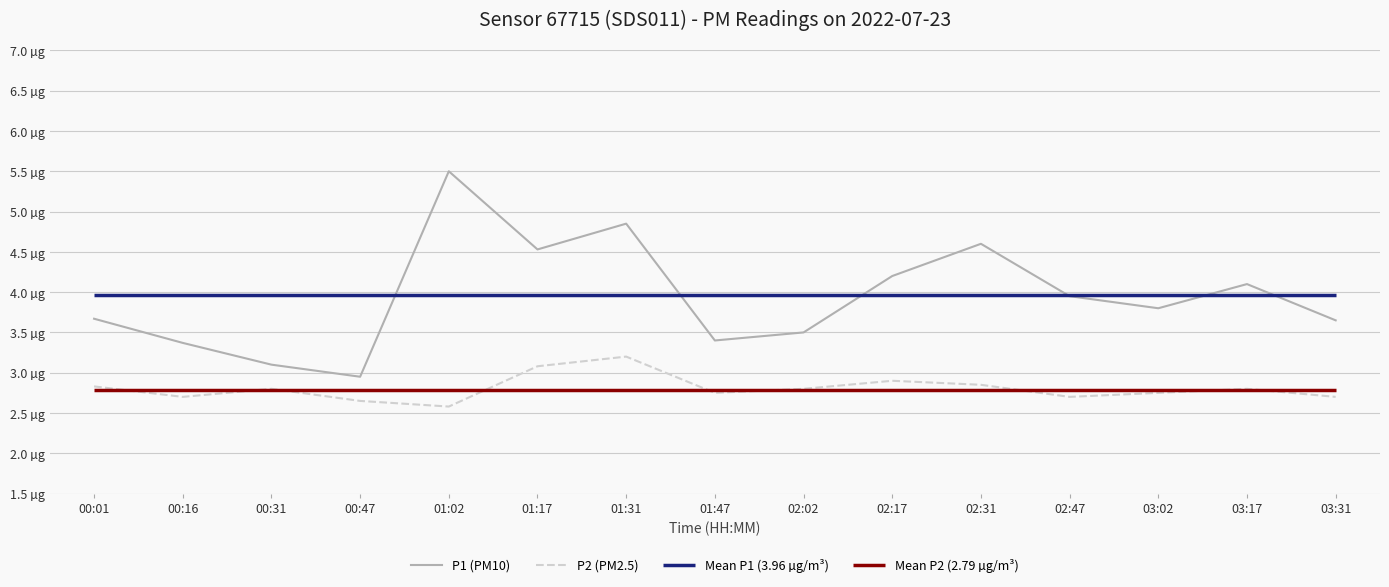

What is the minimum value shown in the chart?

2.6